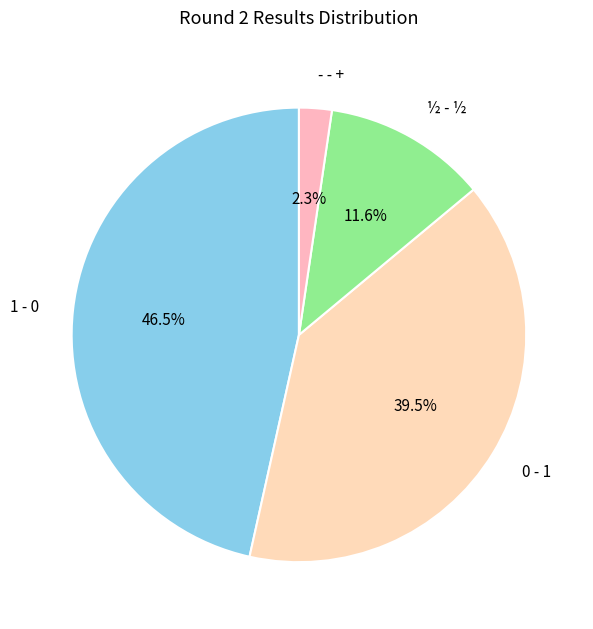

What is the ratio of the value at 1 - 0 to the value at 0 - 1?

1.2